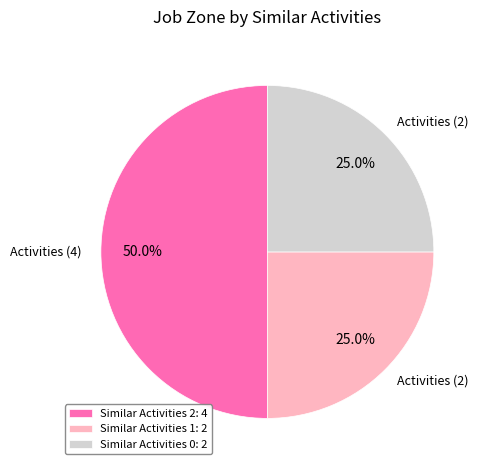

What is the total percentage of Similar Activities 0: 2 and Similar Activities 2: 4?

75.0%